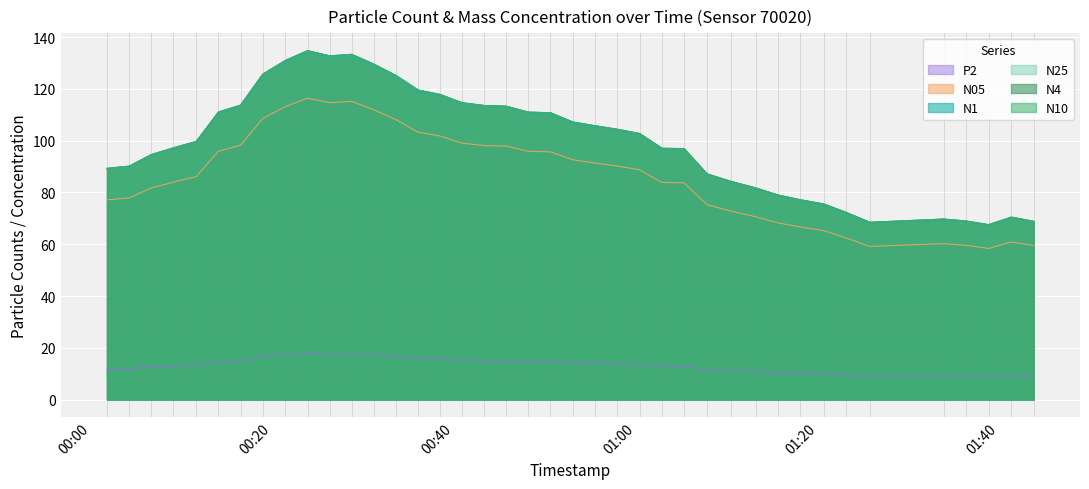

Is it true that N10 equals 125.7 at 2023-06-10T00:18:55?

True